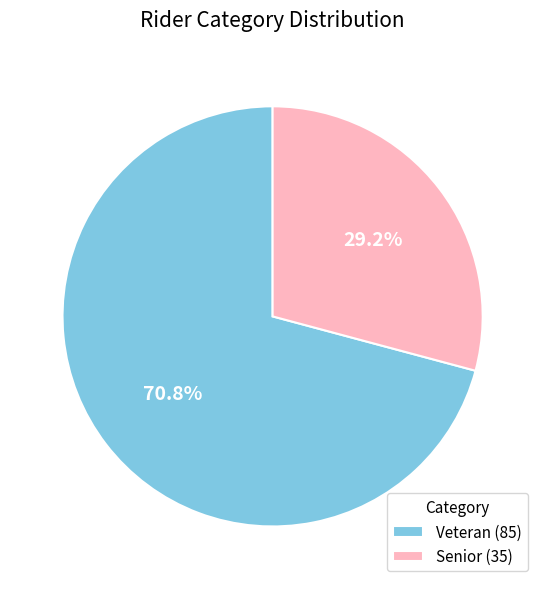

To the nearest percent, what is the difference between the largest and smallest slice percentages?

42%